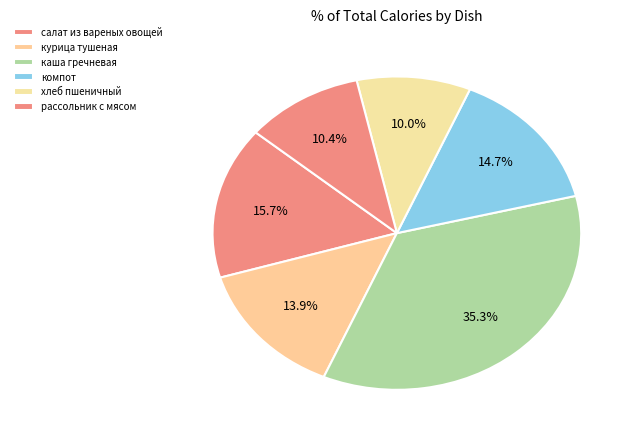

How many segments does this pie chart have?

6